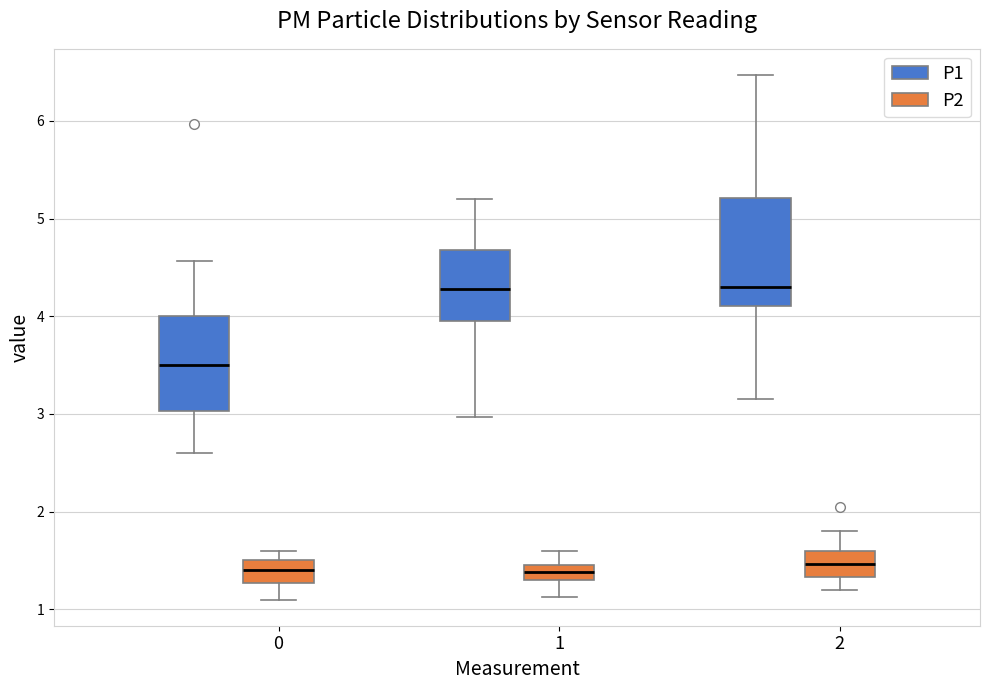

Where is the lower edge of the box for 0 (P1) on the y-axis? The values are not printed on the chart, so give them approximately, as read against the axis.

3.0